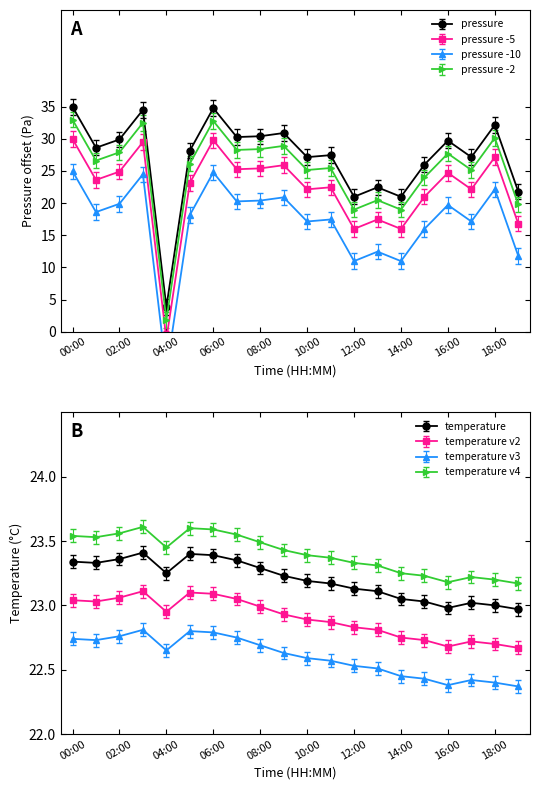

At which category does the chart reach its minimum across all series?

04:00